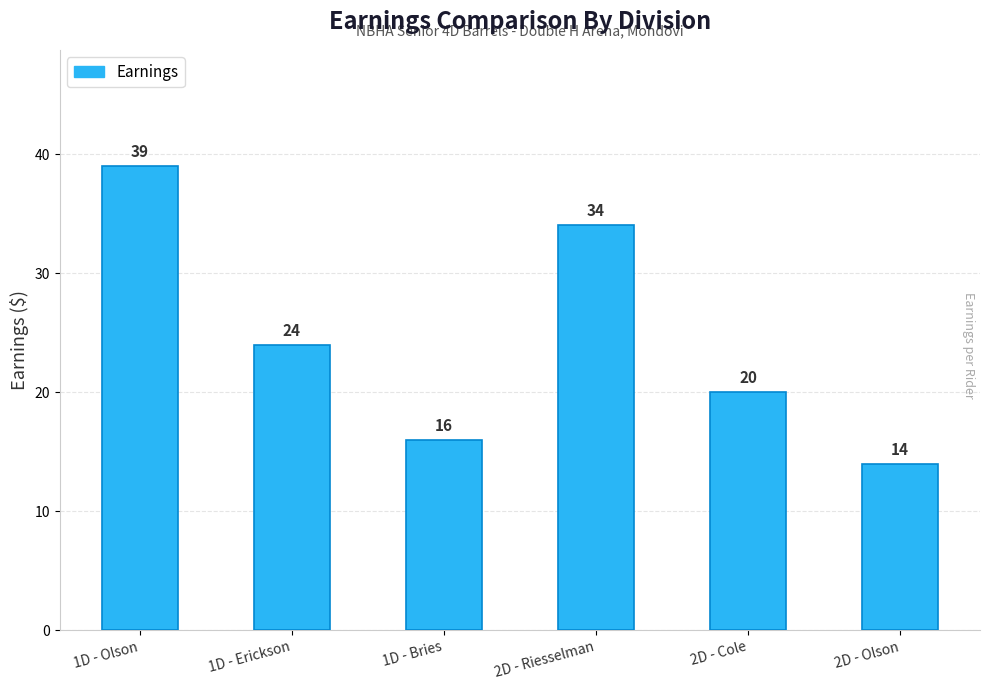

Where is the data nearest to the value 26?

1D - Erickson